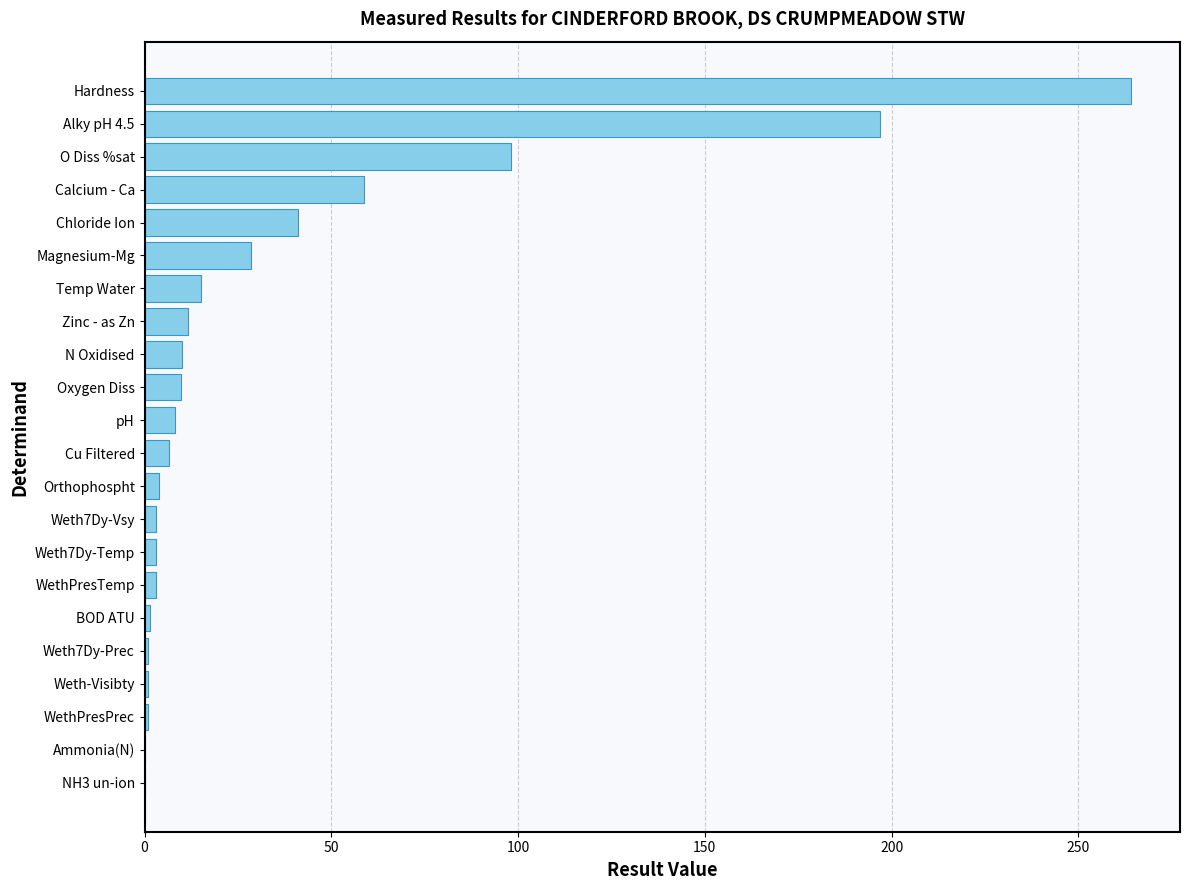

The chart shows a value of 17.6 at Magnesium-Mg. True or false?

False